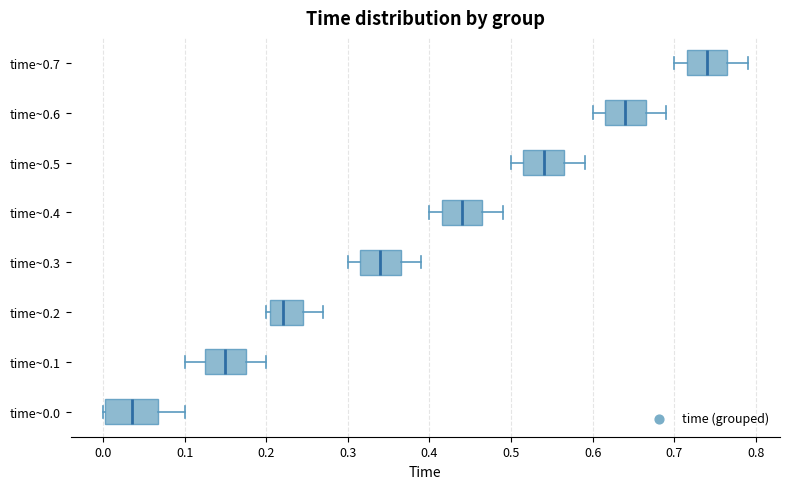

Reading bottom to top, transcribe this box plot: for each box, give where its median line is, the range the box spans, and where its two whiskers end, as read against the x-axis. The values are not printed on the chart, so give them approximately, as read against the axis.

time~0.0: median 0.04, box 0.00 to 0.07, whiskers 0.00 to 0.10
time~0.1: median 0.15, box 0.13 to 0.18, whiskers 0.10 to 0.20
time~0.2: median 0.22, box 0.21 to 0.25, whiskers 0.20 to 0.27
time~0.3: median 0.34, box 0.32 to 0.37, whiskers 0.30 to 0.39
time~0.4: median 0.44, box 0.42 to 0.47, whiskers 0.40 to 0.49
time~0.5: median 0.54, box 0.52 to 0.57, whiskers 0.50 to 0.59
time~0.6: median 0.64, box 0.62 to 0.67, whiskers 0.60 to 0.69
time~0.7: median 0.74, box 0.72 to 0.77, whiskers 0.70 to 0.79